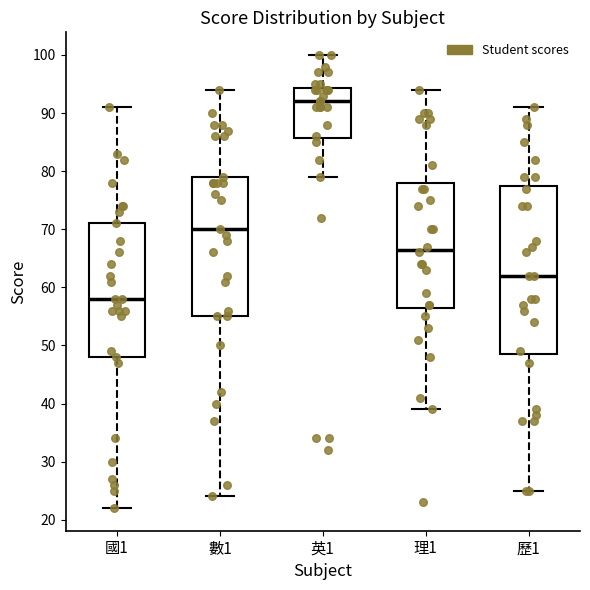

Comparing the boxes themselves (not the whiskers), which one is the tallest?

歷1